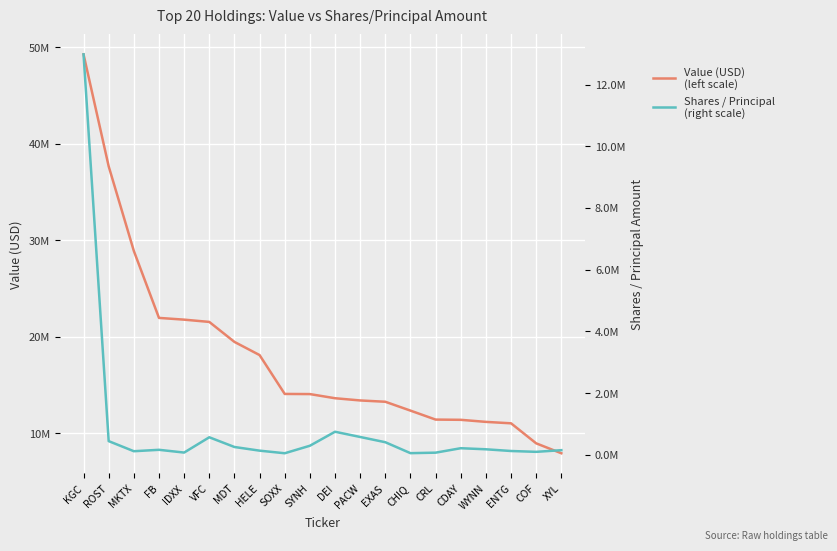

Where is Value (USD)
(left scale) nearest to the value 28599500?

MKTX